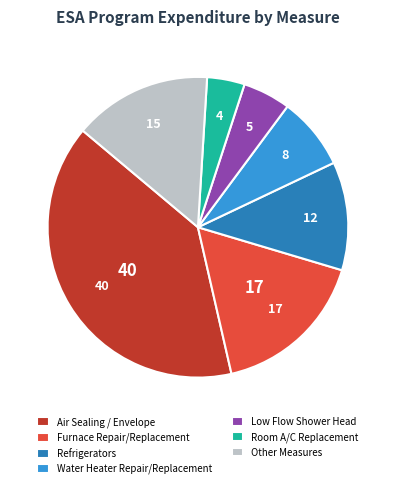

Count the number of slices in the pie.

7